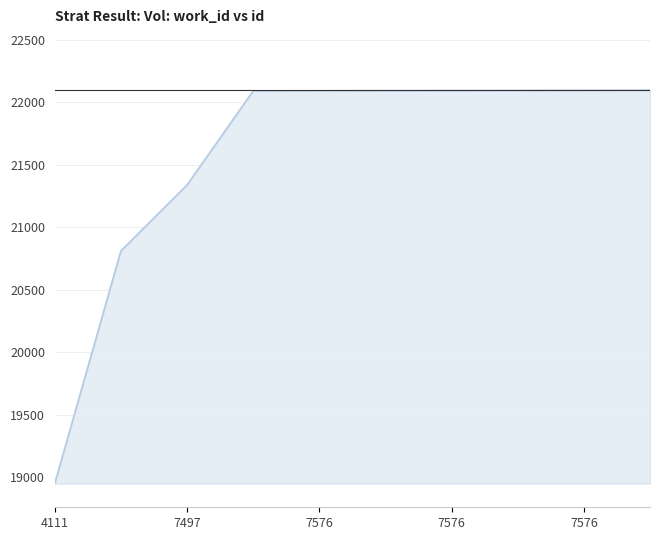

What is the minimum value shown in the chart?

18951